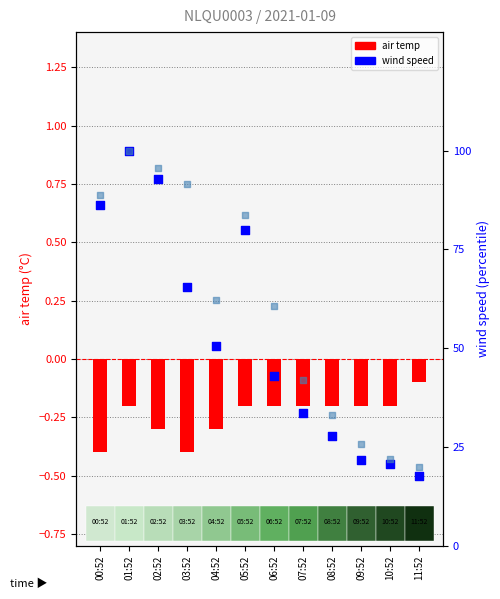

Which series has the largest total across all categories?

wind gust